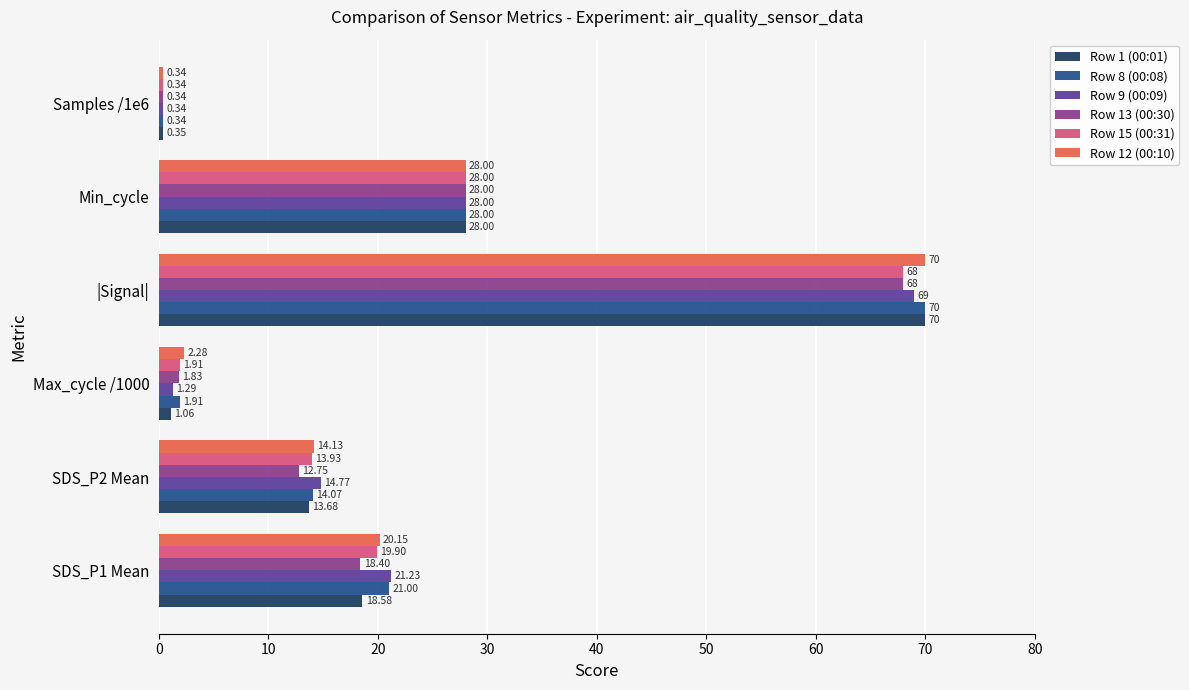

Which series has the largest total across all categories?

Row 8 (00:08)